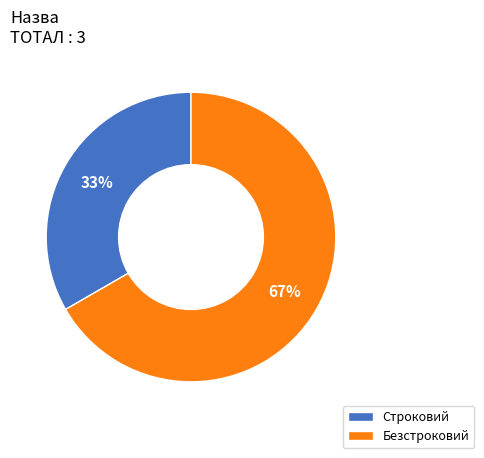

Do Строковий and Безстроковий together represent more than half of the pie?

Yes